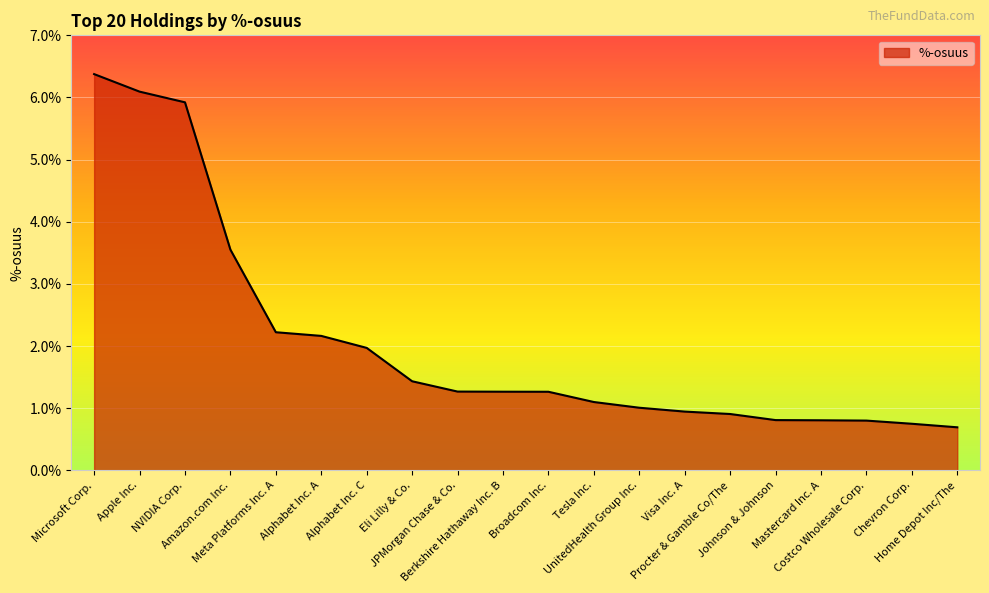

Reading left to right, what are all the values shown in this chart?

Microsoft Corp.=6.4	Apple Inc.=6.1	NVIDIA Corp.=5.9	Amazon.com Inc.=3.6	Meta Platforms Inc. A=2.2	Alphabet Inc. A=2.2	Alphabet Inc. C=2.0	Eli Lilly & Co.=1.4	JPMorgan Chase & Co.=1.3	Berkshire Hathaway Inc. B=1.3	Broadcom Inc.=1.3	Tesla Inc.=1.1	UnitedHealth Group Inc.=1.0	Visa Inc. A=0.9	Procter & Gamble Co/The=0.9	Johnson & Johnson=0.8	Mastercard Inc. A=0.8	Costco Wholesale Corp.=0.8	Chevron Corp.=0.7	Home Depot Inc/The=0.7